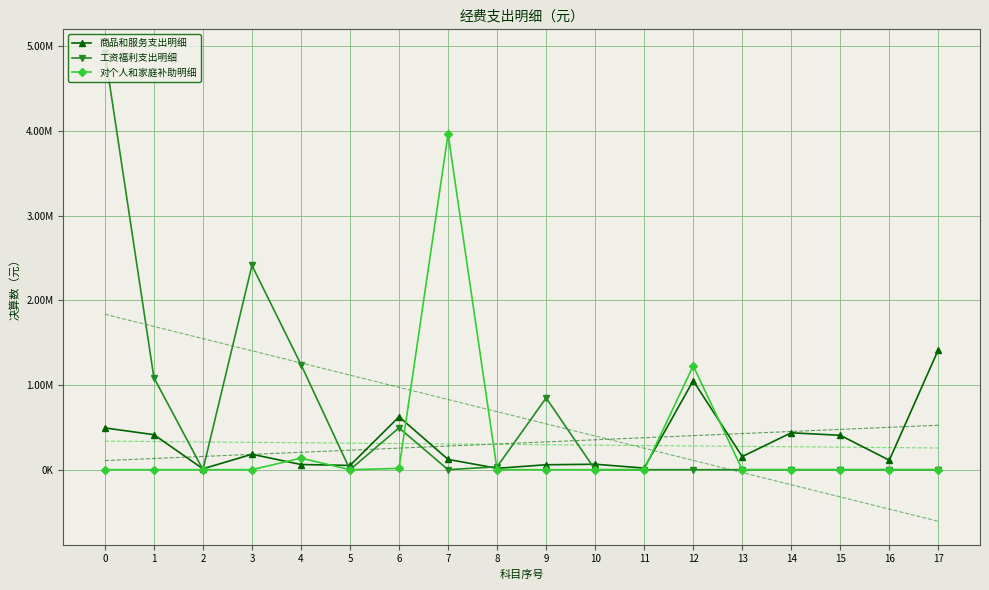

Where do 商品和服务支出明细 and 对个人和家庭补助明细 first cross each other?

3 and 4